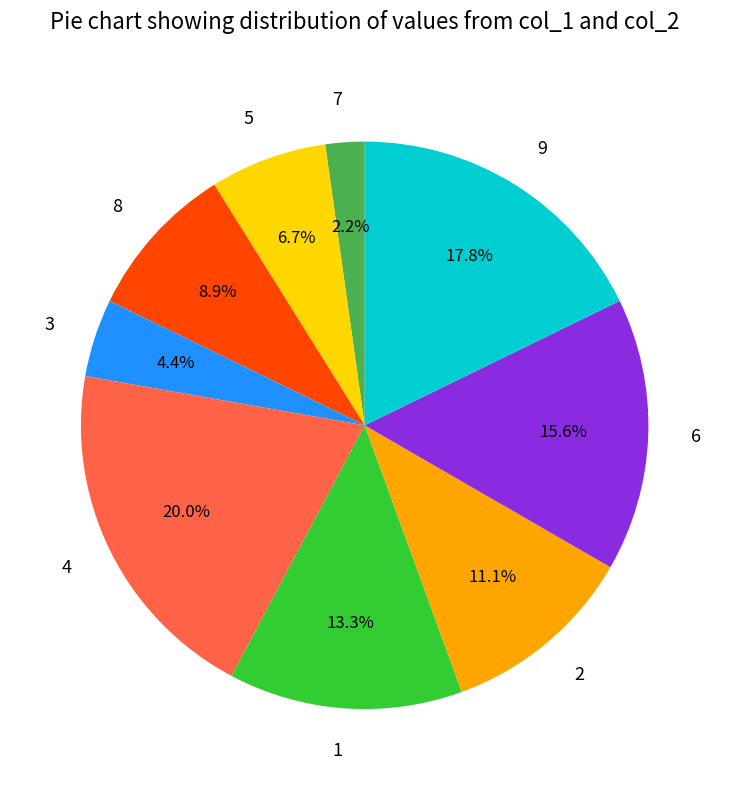

What is the total percentage of 3 and 9?

22.2%